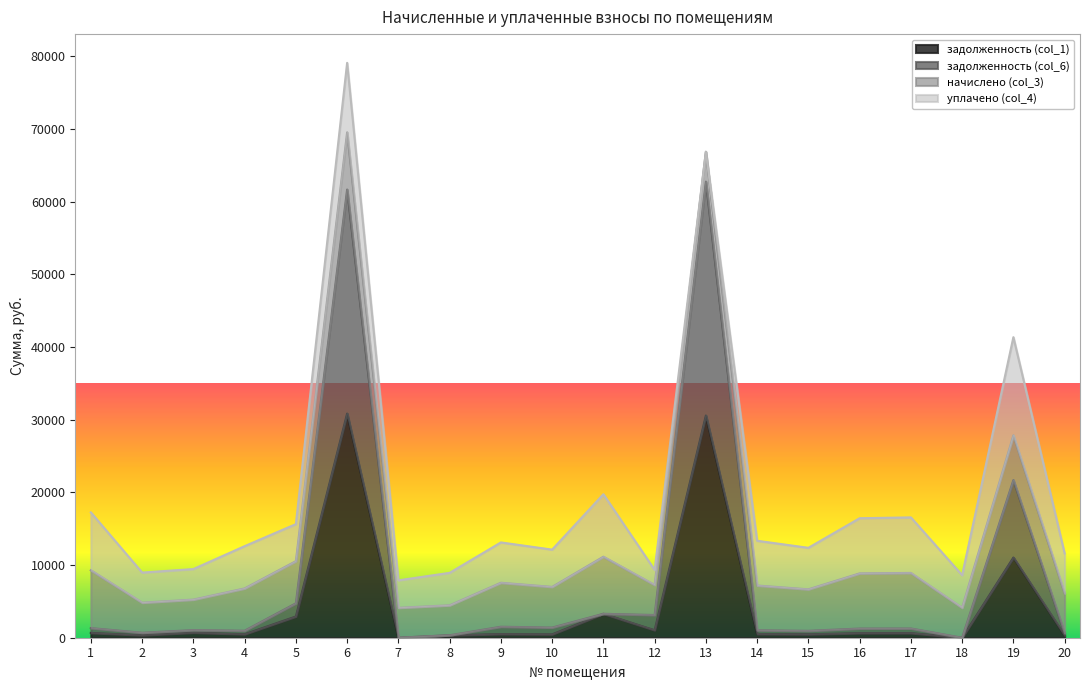

How many data points in задолженность (col_1) are less than 632?

10